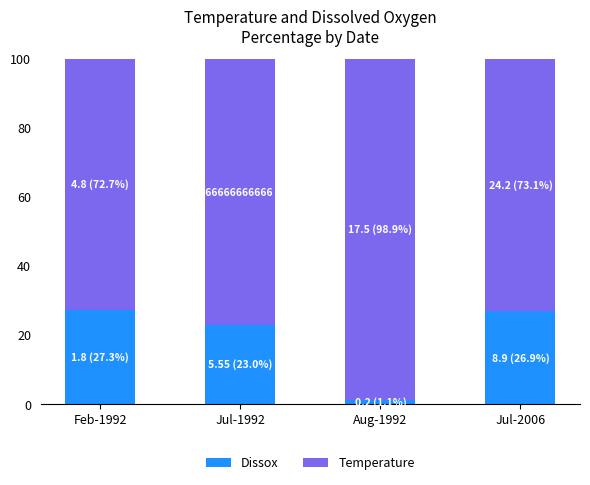

What is the value of the Dissox bar at the 4th from the left?

26.9